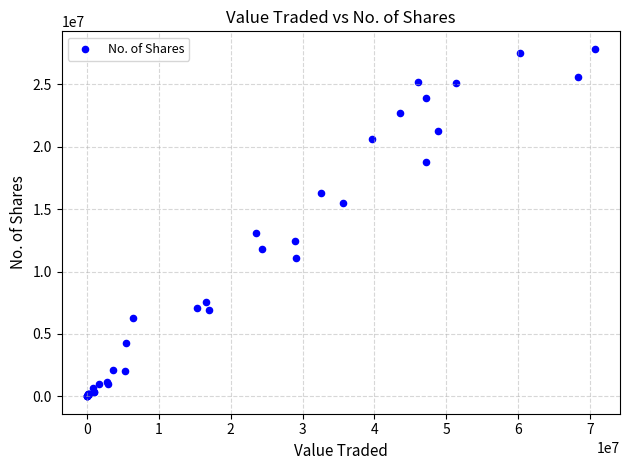

What Y value in the scatter plot is closest to 13933350?

13093749